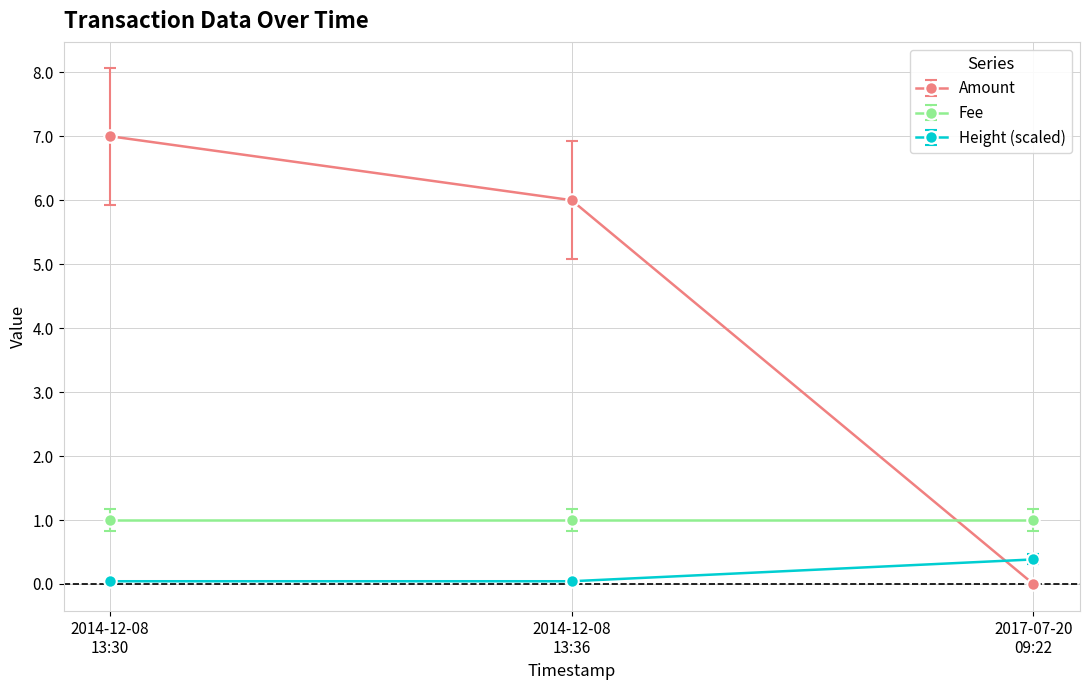

Rank the series by their average value, from lowest to highest.

Height (scaled), Fee, Amount